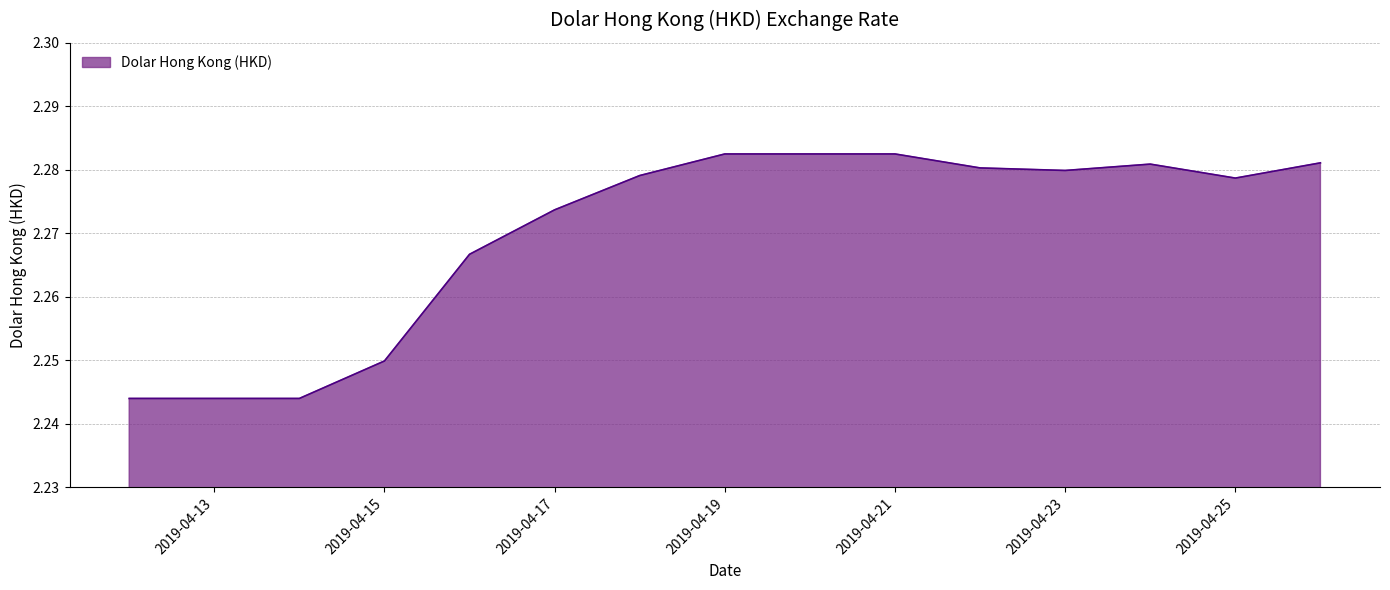

Does the chart have visible grid lines?

Yes